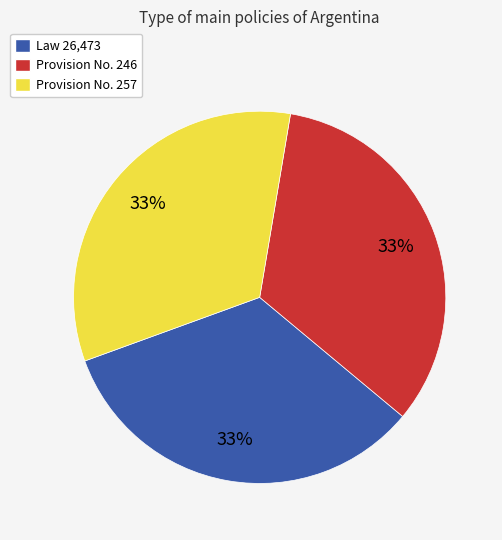

What is the ratio of the value at Provision No. 257 to the value at Law 26,473?

1.0